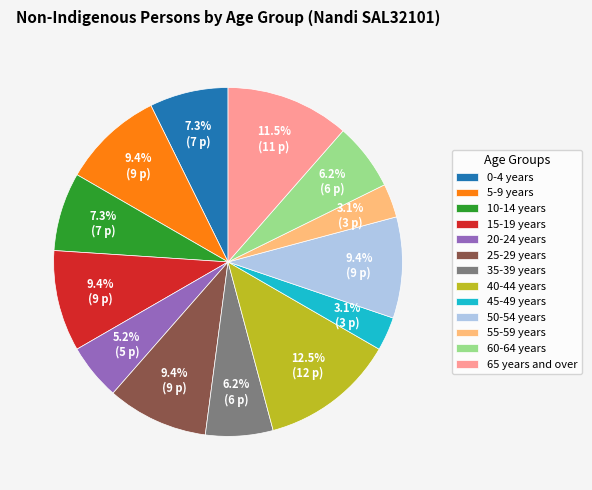

The 0-4 years slice represents 15% of the pie. True or false?

False